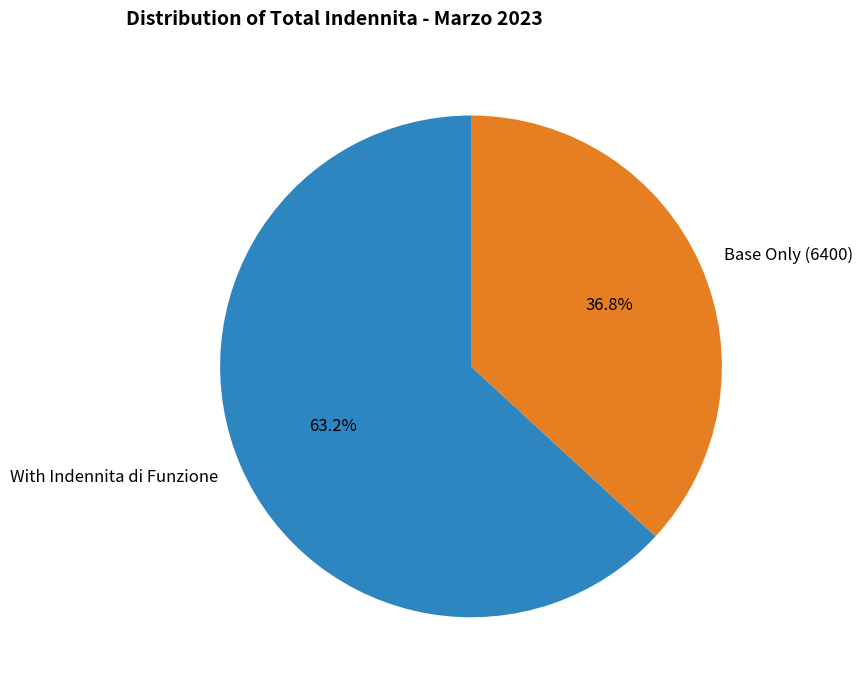

Which slice is the smallest?

Base Only (6400)